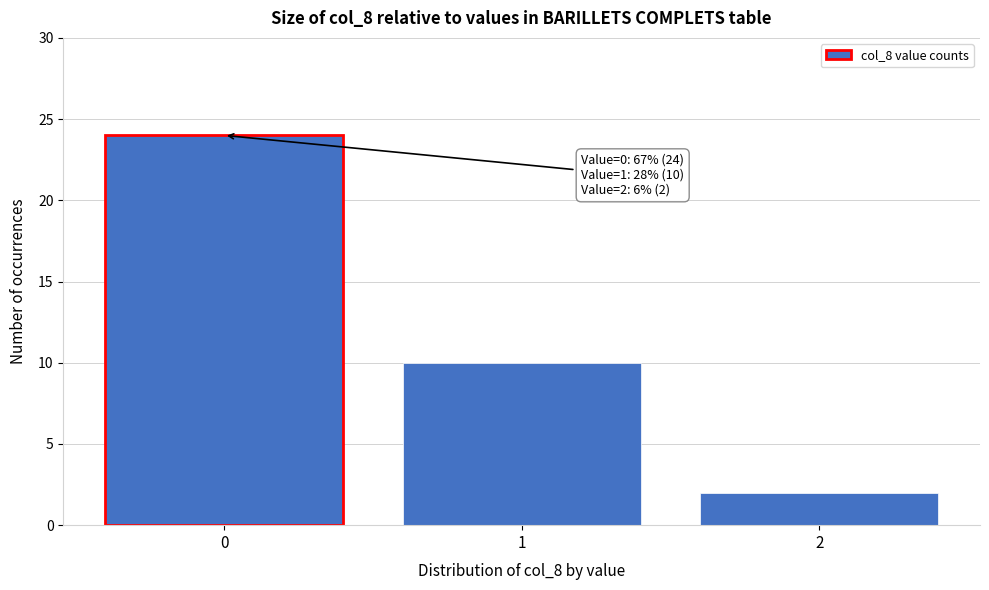

Reading left to right, what are all the values shown in this chart?

0=24	1=10	2=2